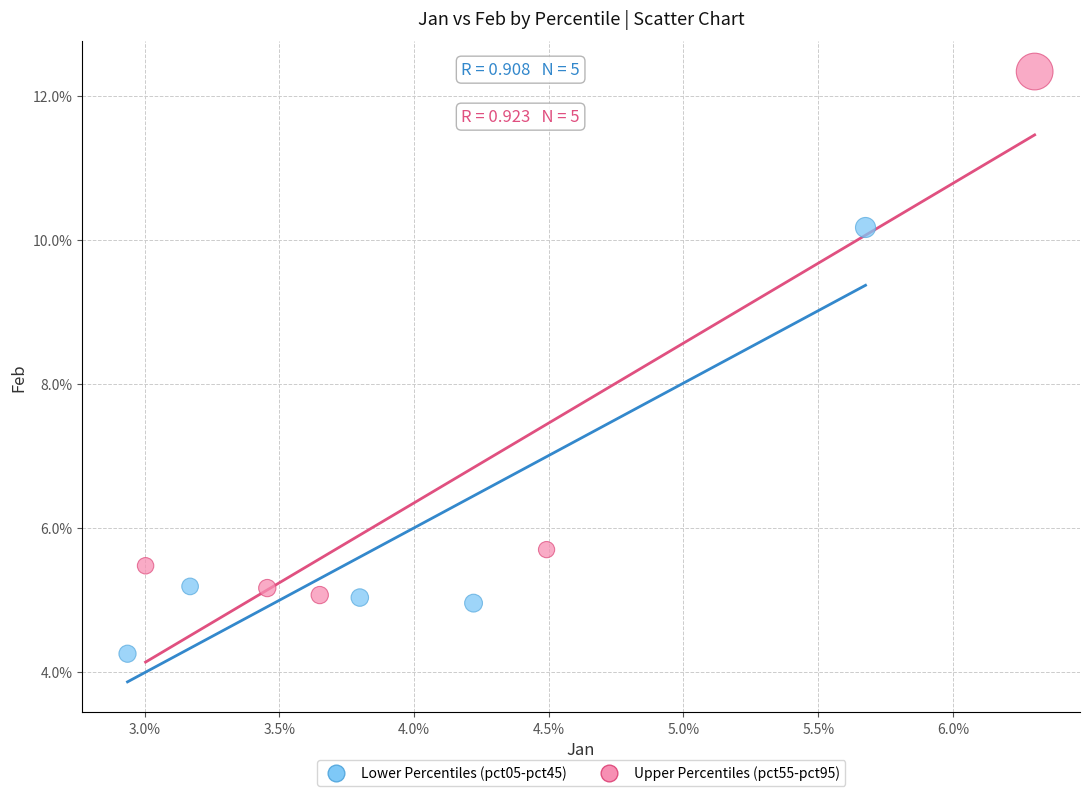

What are all the series names shown in the legend?

Lower Percentiles (pct05-pct45), Upper Percentiles (pct55-pct95)